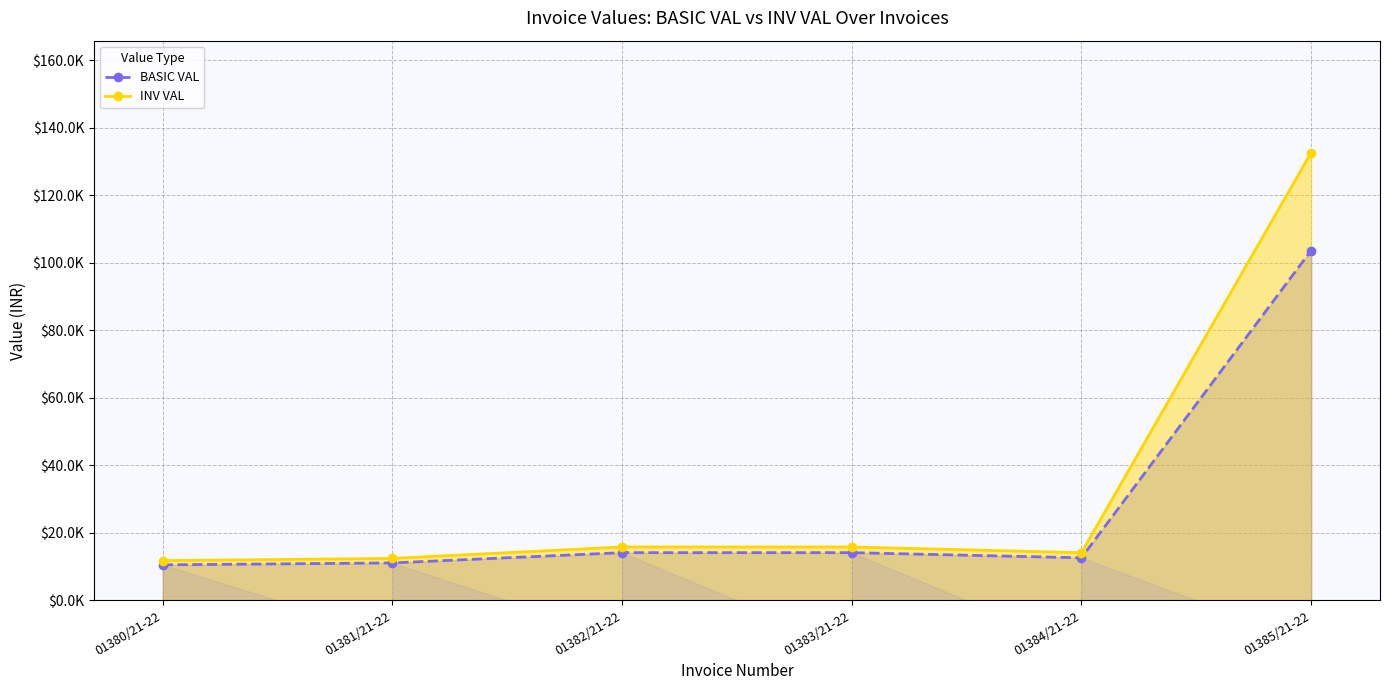

Reading left to right, transcribe all the data shown in this chart.

BASIC VAL: 10512.0	11088.0	14125.0	14125.0	12600.0	103625.6
INV VAL: 11773.4	12418.6	15820.0	15820.0	14112.0	132640.7